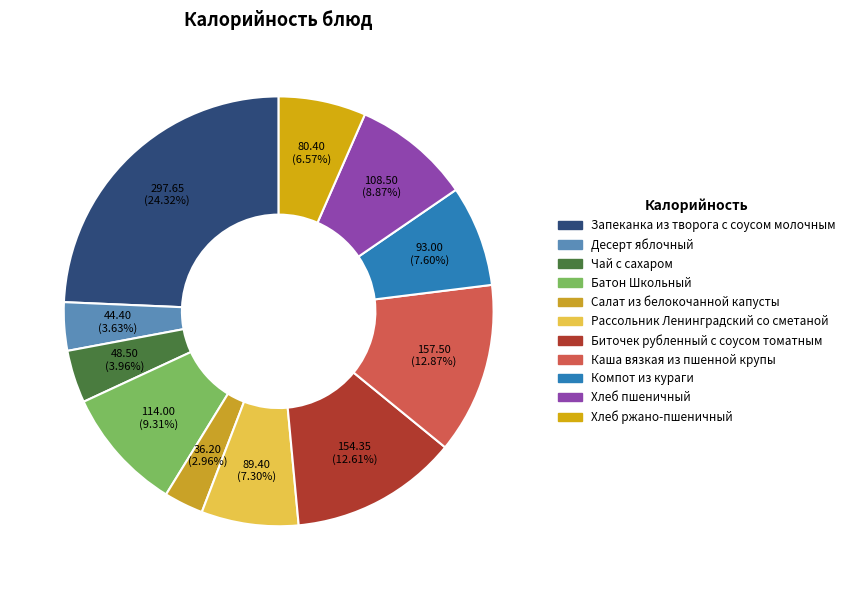

To the nearest percent, what is the difference between the Хлеб ржано-пшеничный and Чай с сахаром slice percentages?

3%